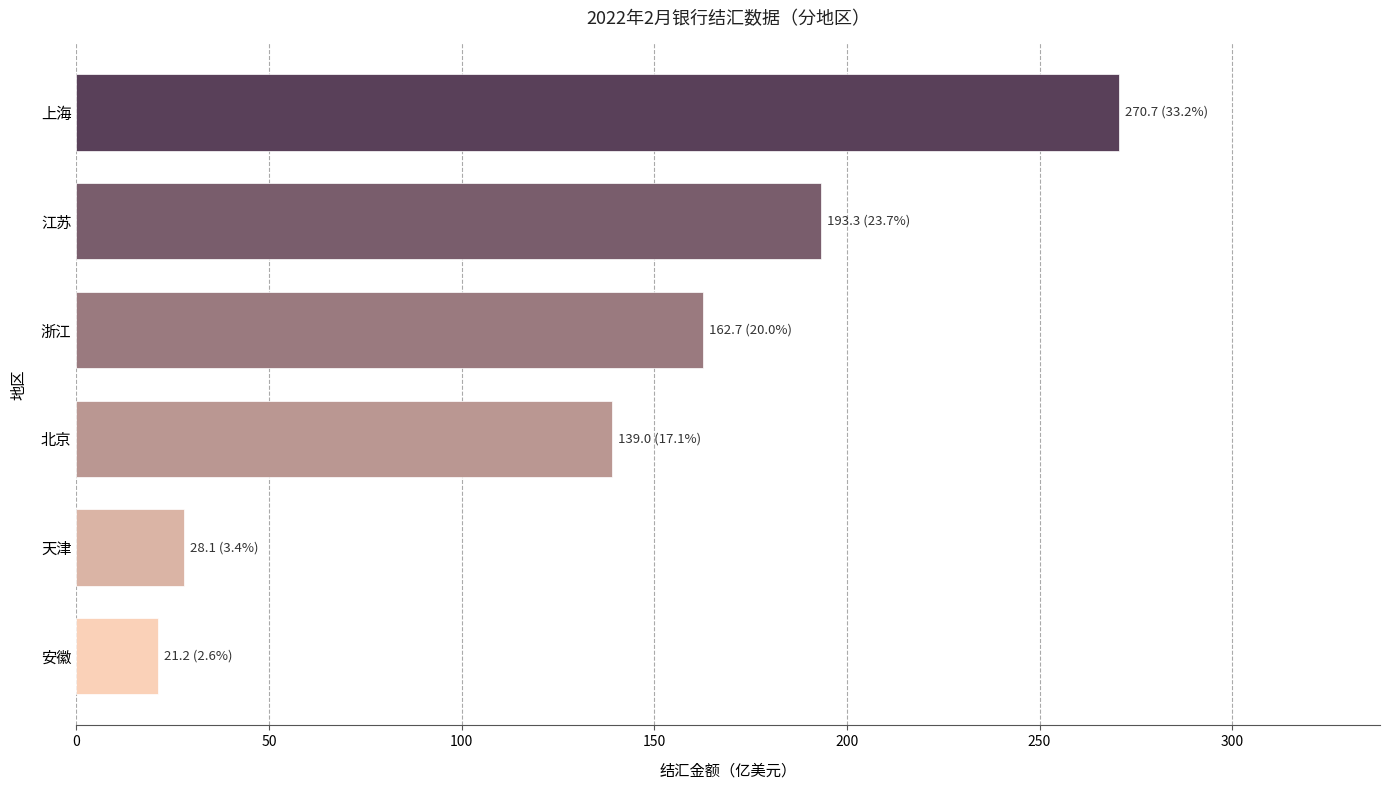

At which category does the chart reach its peak across all series?

上海